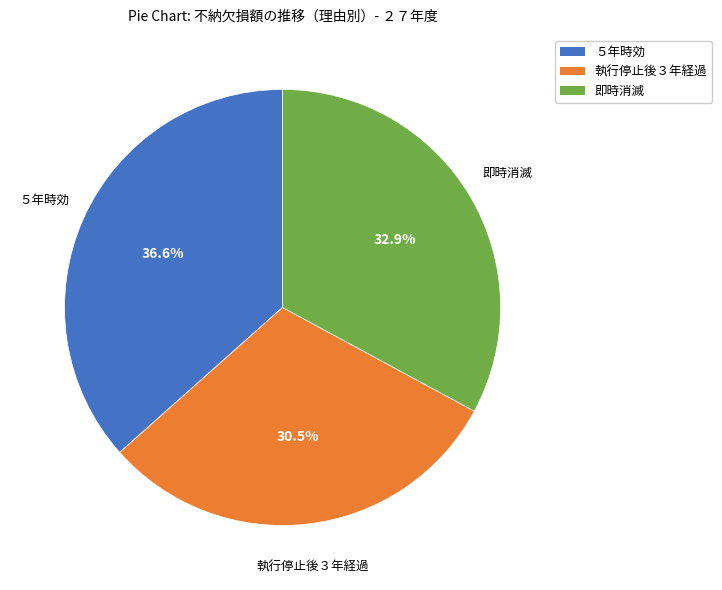

Which has a higher value, 執行停止後３年経過 or ５年時効?

５年時効